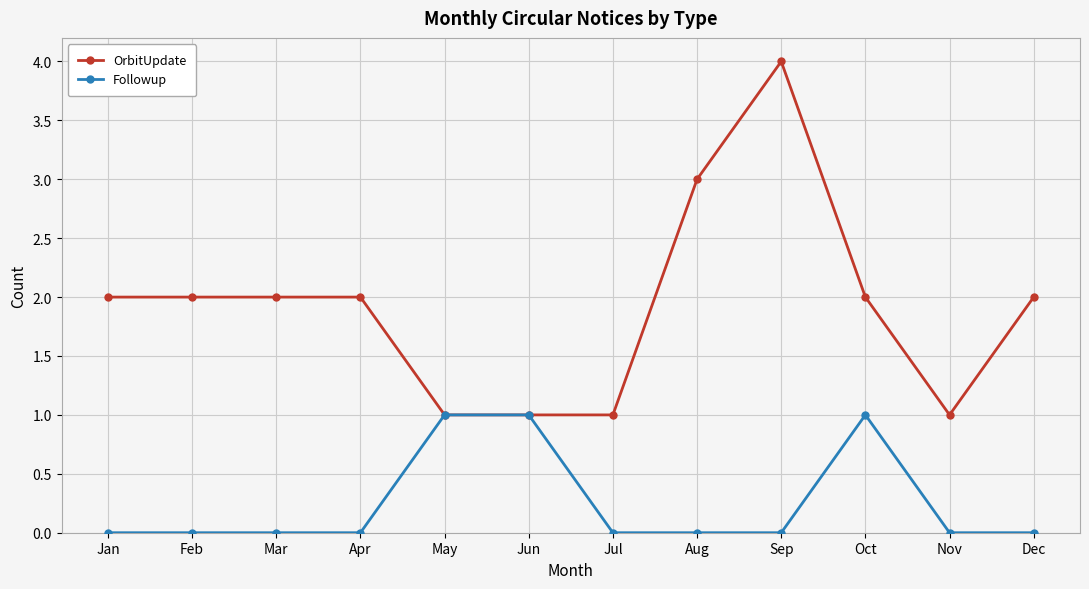

True or false: OrbitUpdate has more than 0 interior local peaks.

True